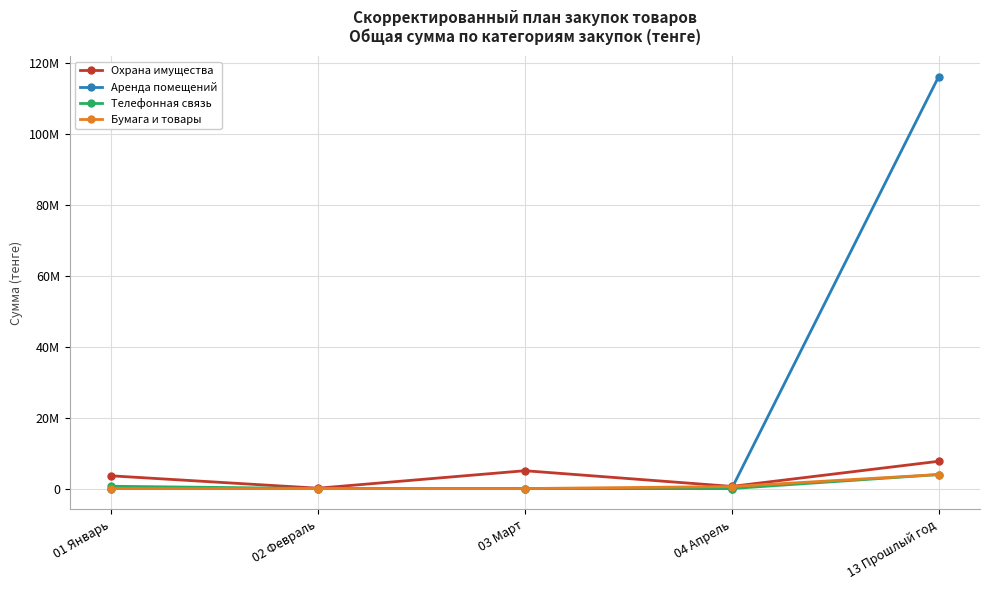

True or false: Бумага и товары has more than 0 interior local peaks.

False